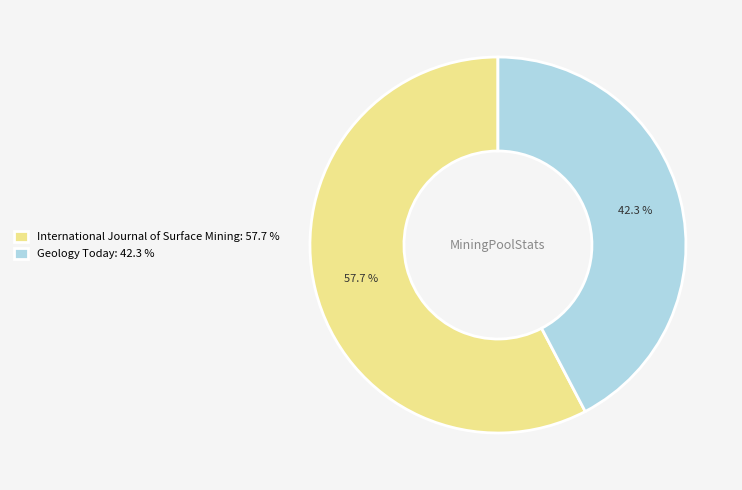

The International Journal of Surface Mining slice represents 65% of the pie. True or false?

False